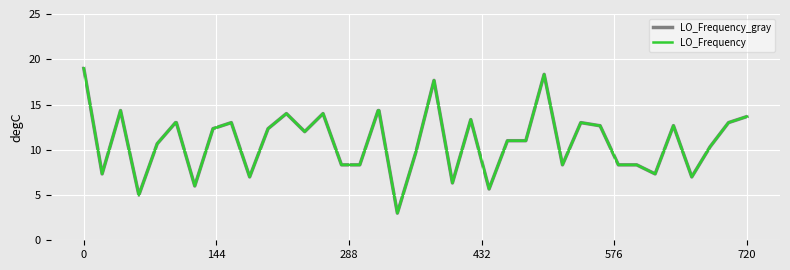

What is the difference between the maximum and minimum values in the LO_Frequency series?

16.0